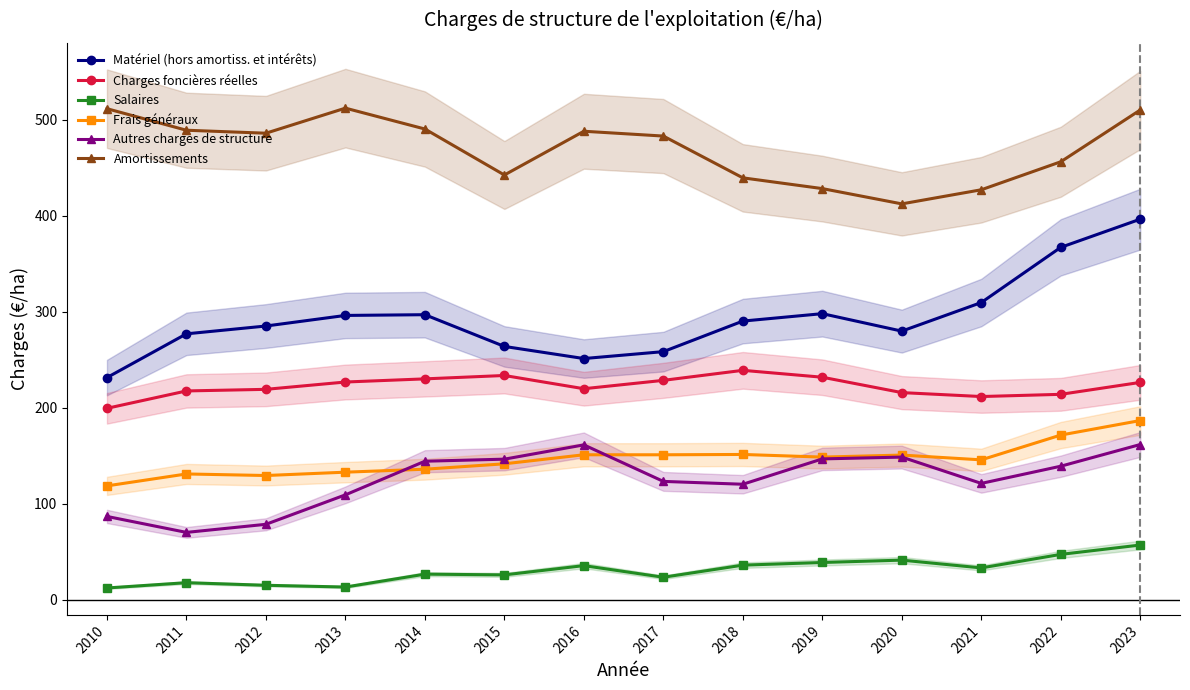

What is the smallest value displayed?

12.0